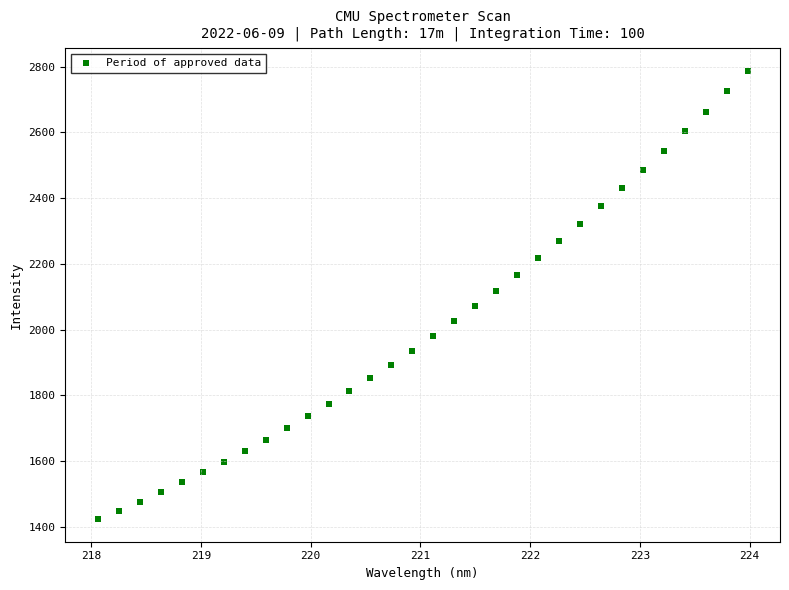

What is the range of X values (max minus min)?

5.9